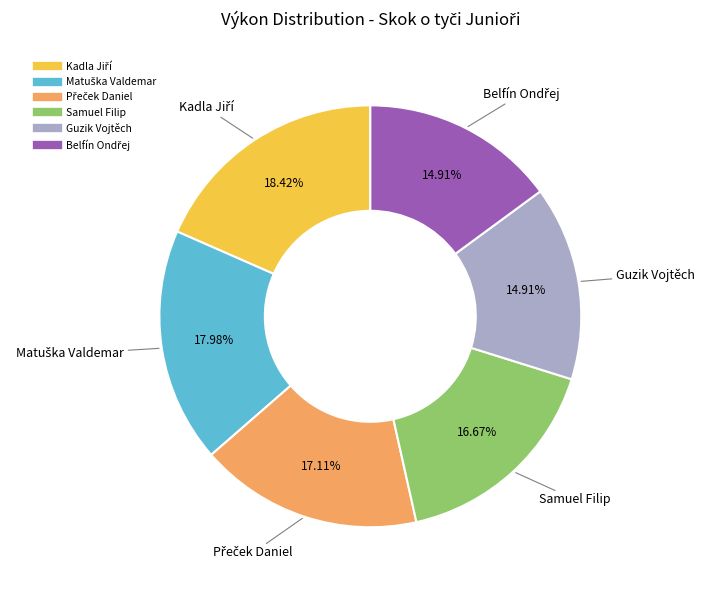

What is the ratio of the value at Guzik Vojtěch to the value at Samuel Filip?

0.9